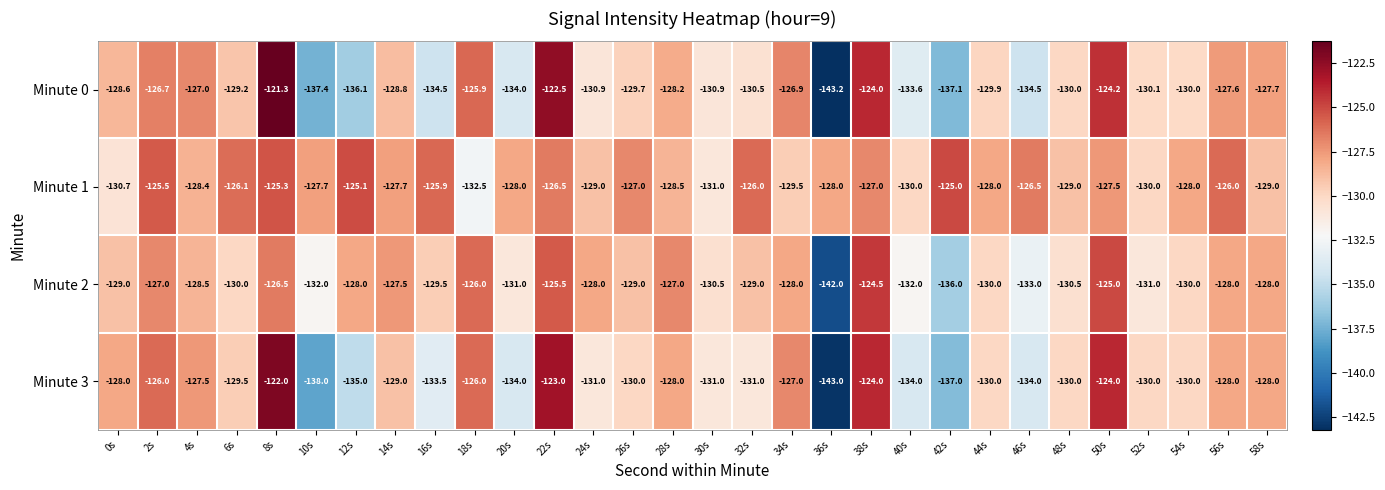

What is the lowest value of the Minute 0 series?

-143.2